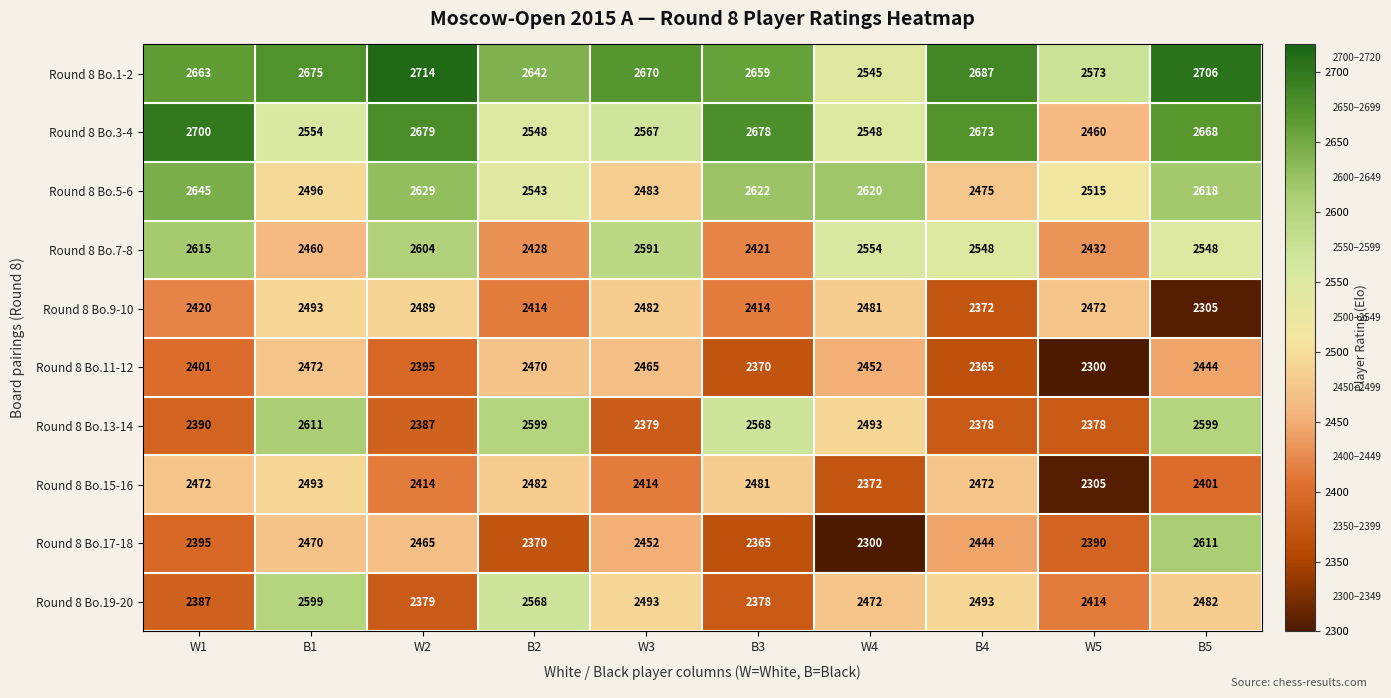

What is the sum of all Round 8 Bo.13-14 values?

24782